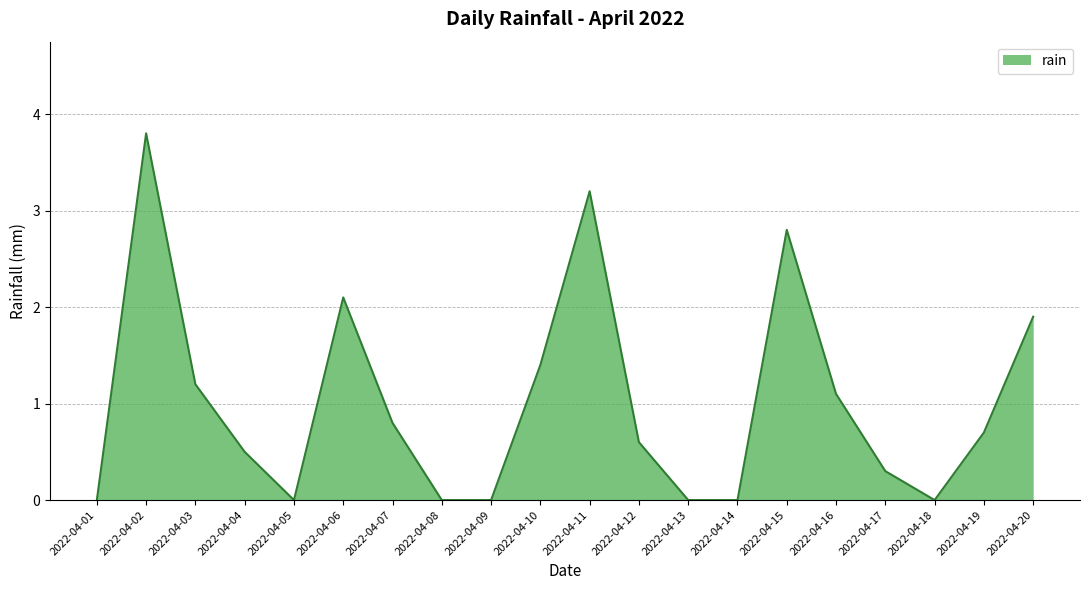

Which label corresponds to the largest value in the chart?

2022-04-02